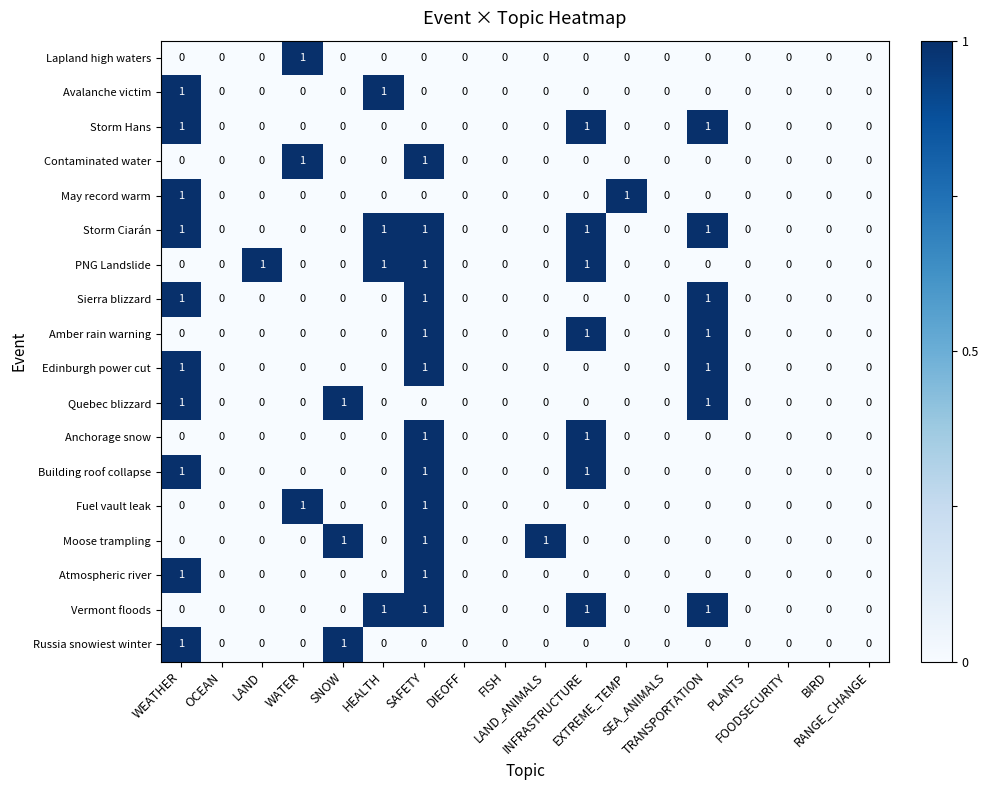

Which series has the largest total across all categories?

Storm Ciarán